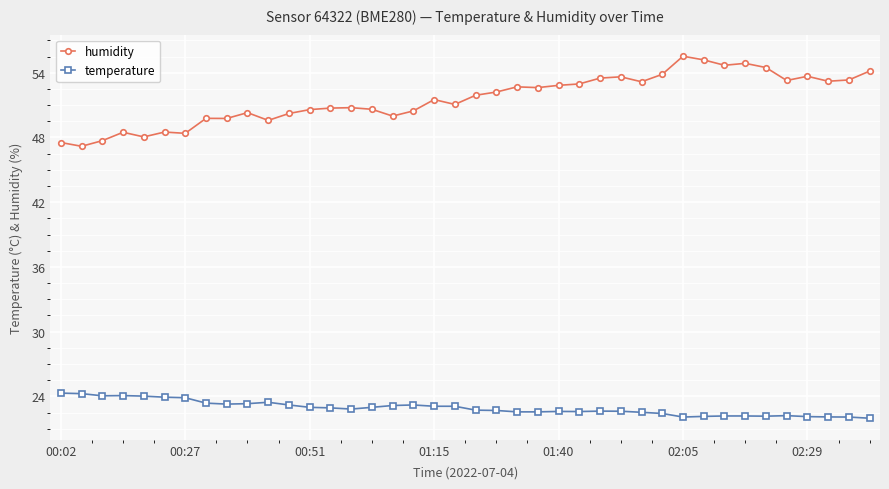

Rank the series by their average value, from lowest to highest.

temperature, humidity